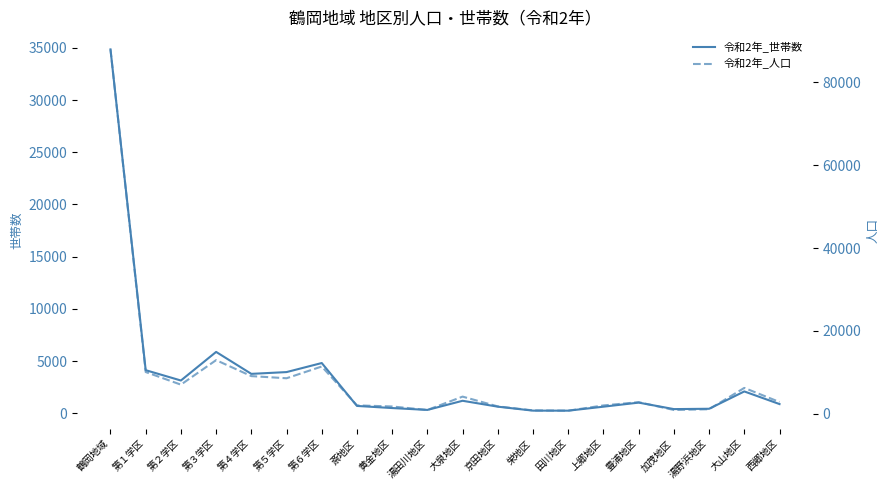

True or false: 令和2年_世帯数 and 令和2年_人口 cross at least once.

False